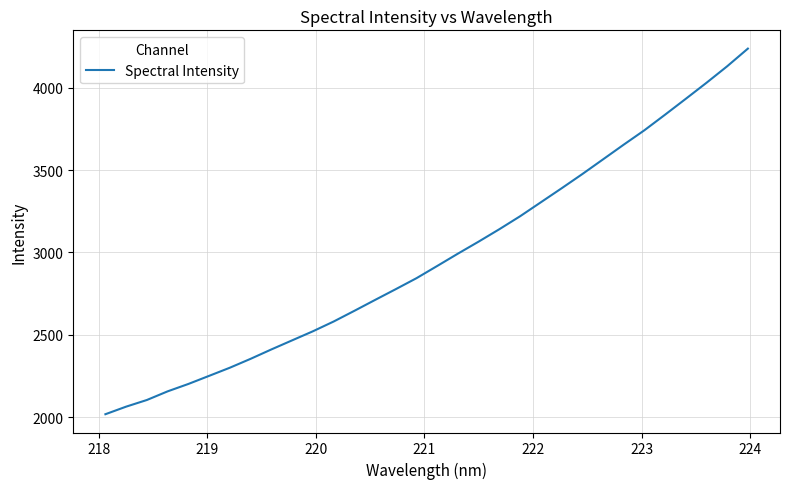

What is the smallest value displayed?

2017.6